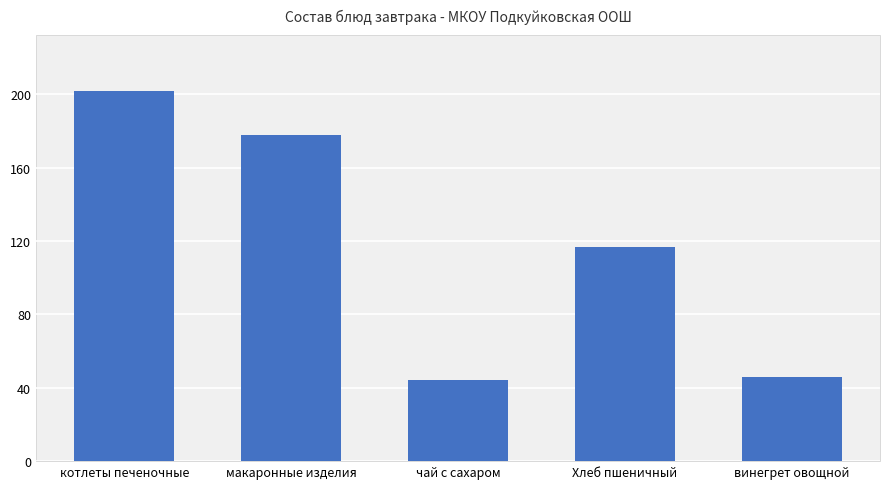

Does the chart contain any negative values?

No